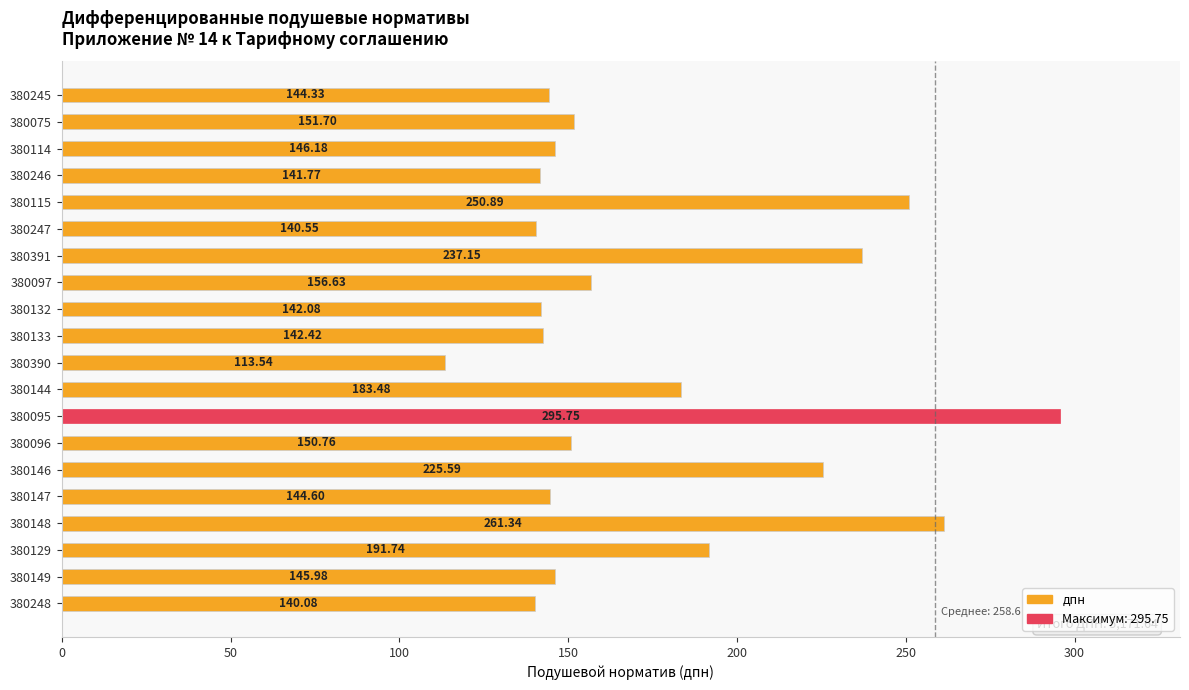

List the labels in order of value, largest first.

380095, 380148, 380115, 380391, 380146, 380129, 380144, 380097, 380075, 380096, 380114, 380149, 380147, 380245, 380133, 380132, 380246, 380247, 380248, 380390